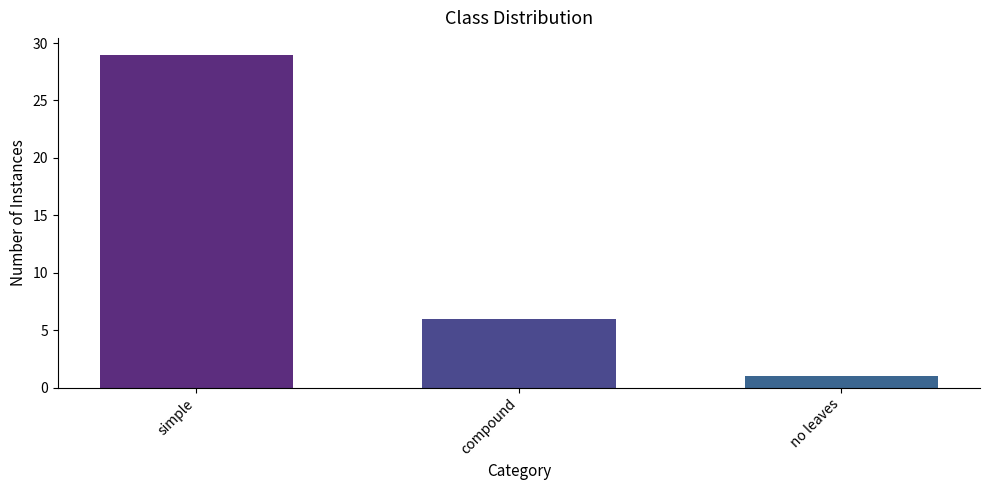

List the labels in order of value, largest first.

simple, compound, no leaves